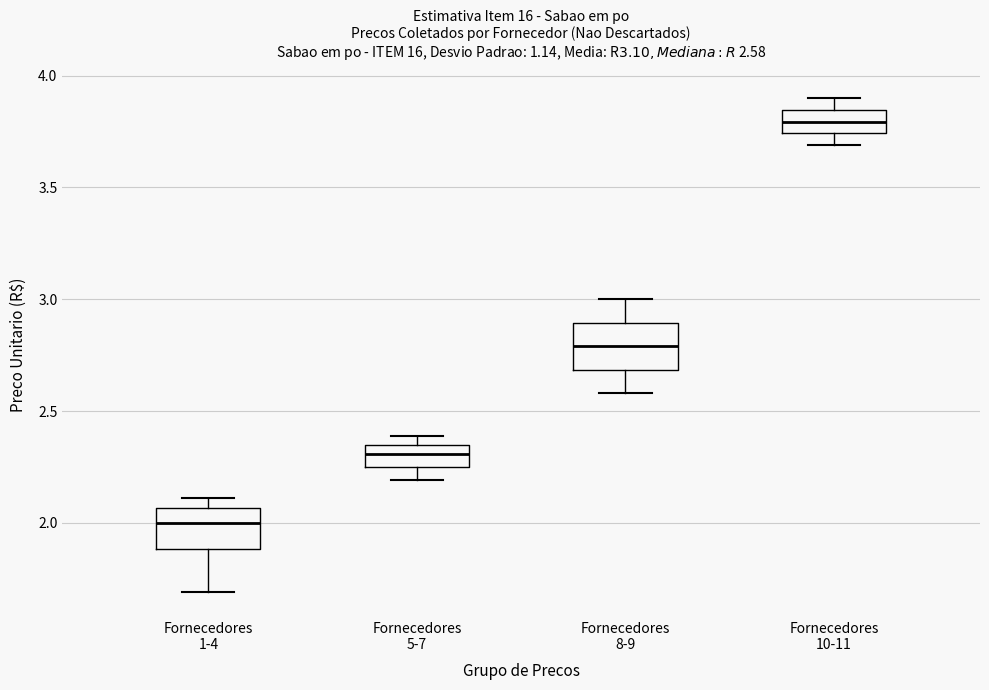

Which box's median line is the lowest?

Fornecedores 1-4